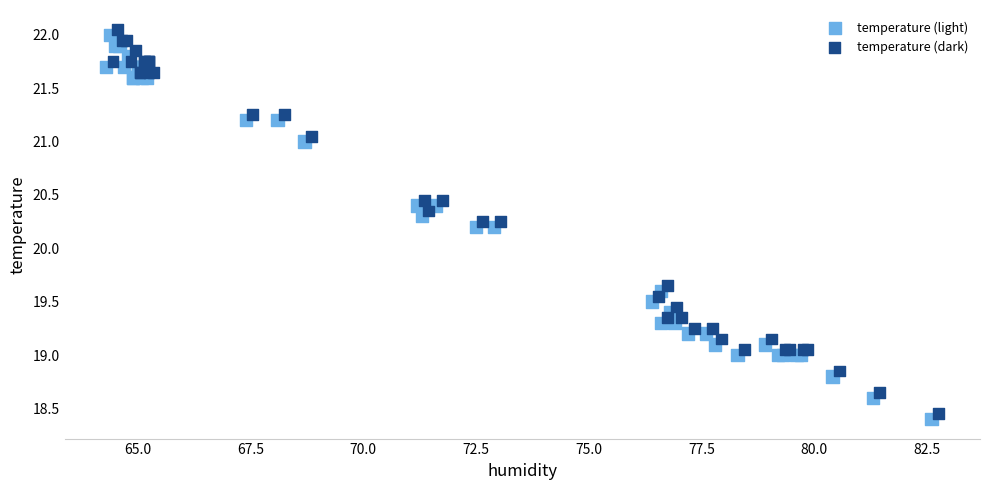

Which series reaches the maximum Y coordinate?

temperature (dark)